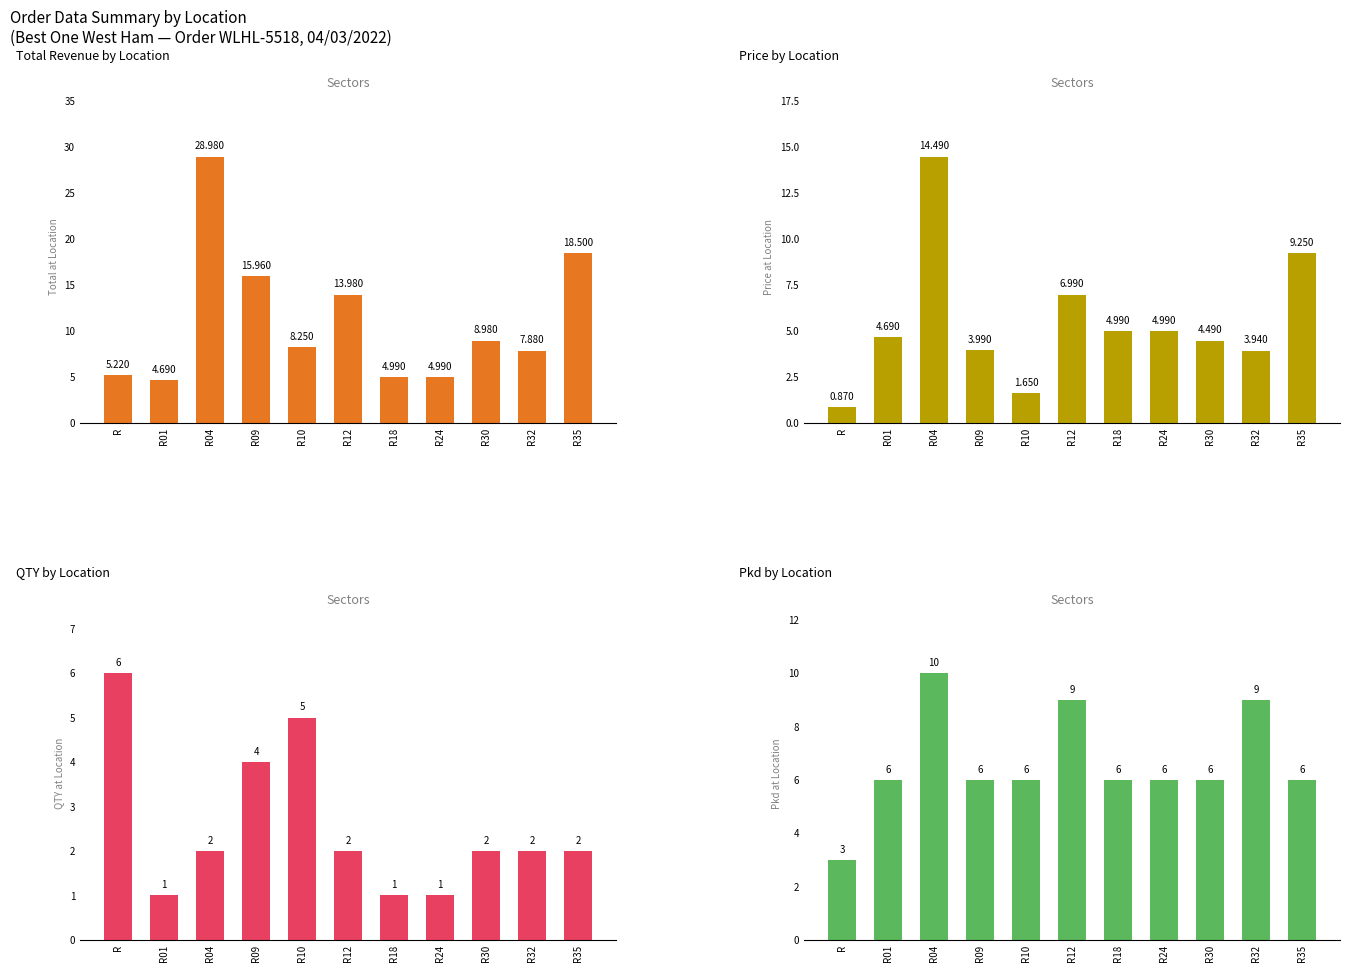

What is the minimum value shown in the chart?

0.9